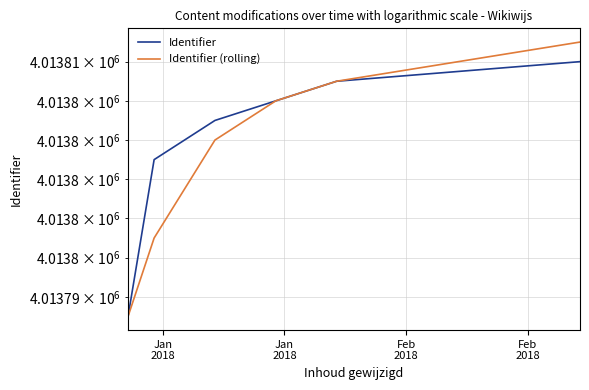

True or false: Identifier (rolling) and Identifier cross at least once.

False